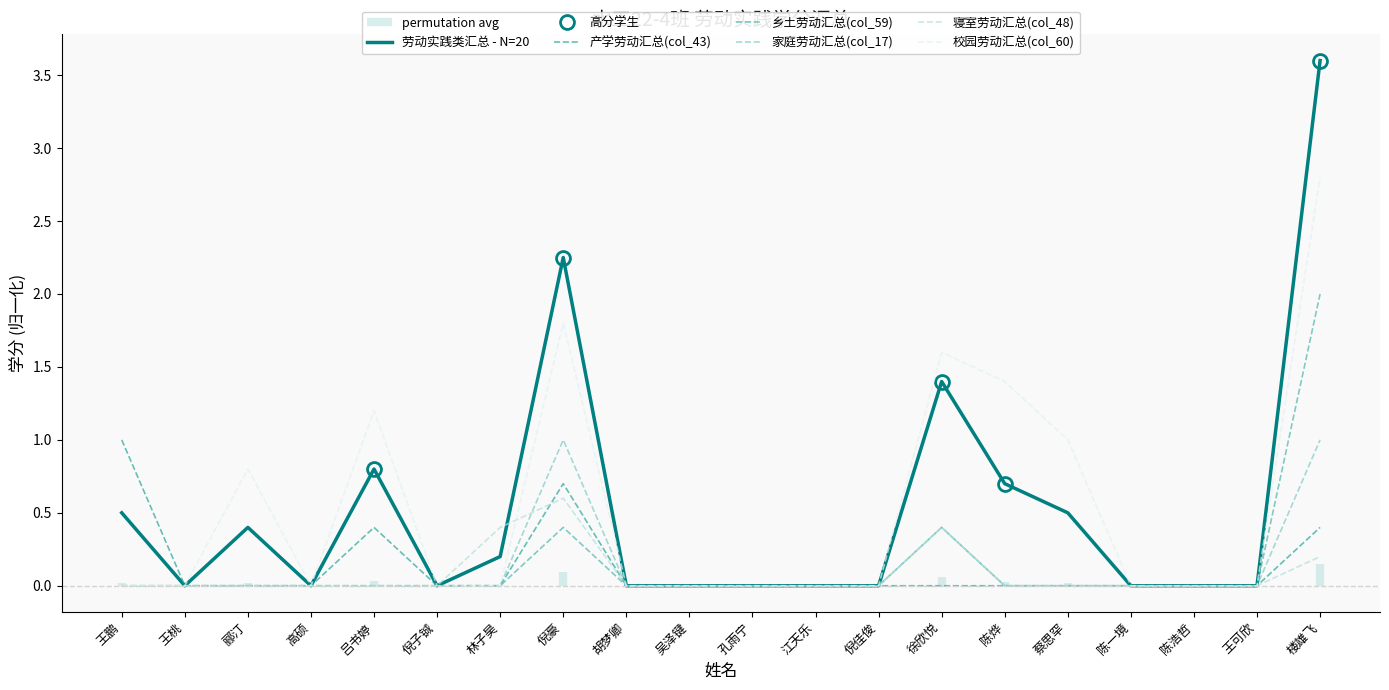

What are all the series names shown in the legend?

劳动实践类汇总 - N=20, 产学劳动汇总(col_43), 乡土劳动汇总(col_59), 家庭劳动汇总(col_17), 寝室劳动汇总(col_48), 校园劳动汇总(col_60)